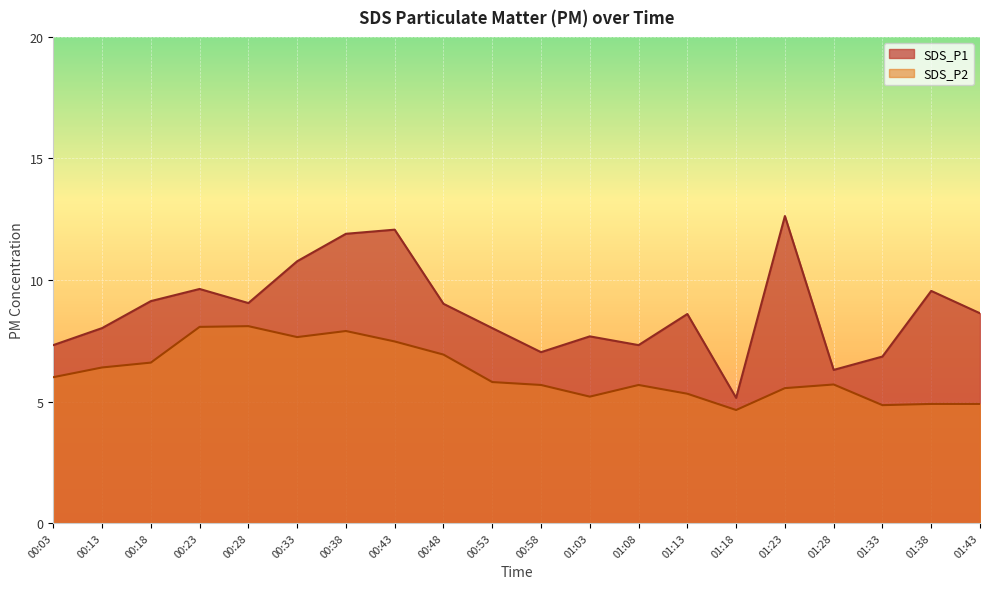

What is the label of the 8th point from the right?

01:08